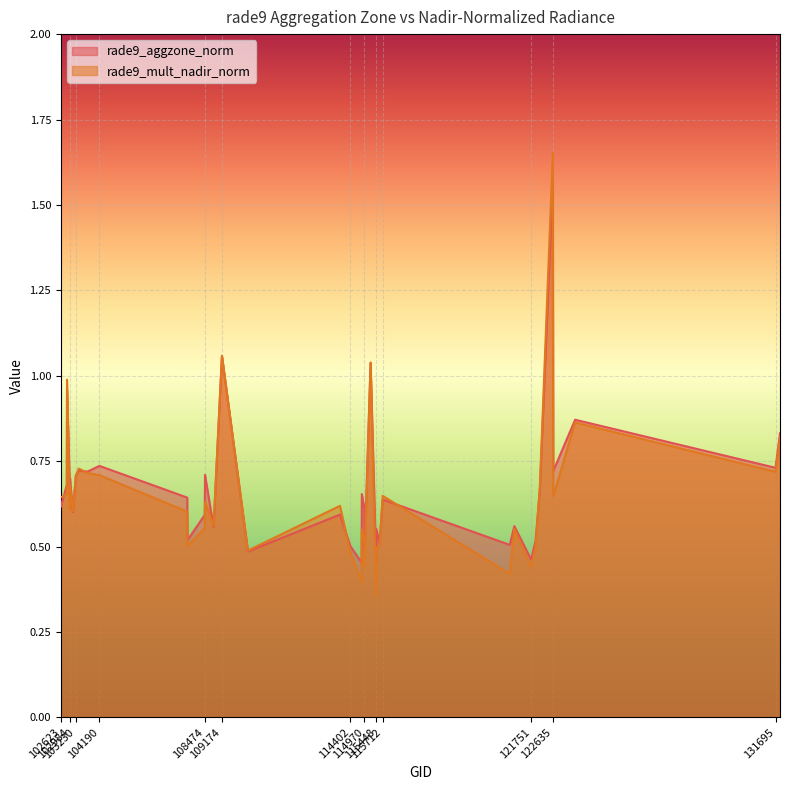

Reading right to left, extract all data points from this chart.

rade9_aggzone_norm: 0.8	0.7	0.9	0.7	1.6	0.7	0.5	0.5	0.6	0.5	0.6	0.5	0.6	0.5	1.0	0.5	0.6	0.7	0.5	0.5	0.6	0.5	1.1	0.6	0.7	0.6	0.5	0.6	0.7	0.7	0.7	0.7	0.6	0.7	0.7	1.0	0.7	0.6
rade9_mult_nadir_norm: 0.8	0.7	0.9	0.6	1.7	0.7	0.5	0.4	0.6	0.4	0.6	0.5	0.5	0.4	1.0	0.4	0.5	0.6	0.4	0.5	0.6	0.5	1.1	0.6	0.6	0.6	0.5	0.6	0.7	0.7	0.7	0.7	0.6	0.7	0.6	1.0	0.7	0.6